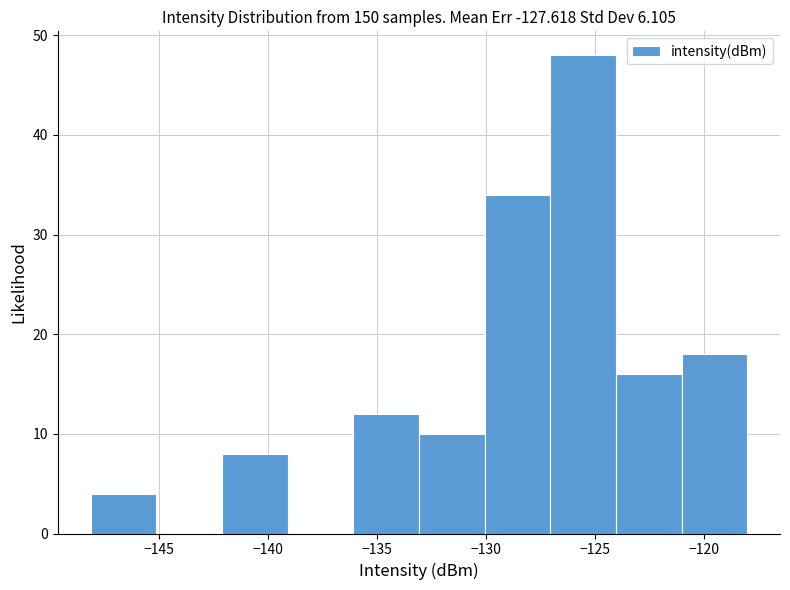

How tall is the bar that spans -148 to -145 on the x-axis? Neither the bar edges nor the heights are printed on the chart, so give them approximately, as read against the axes.

4